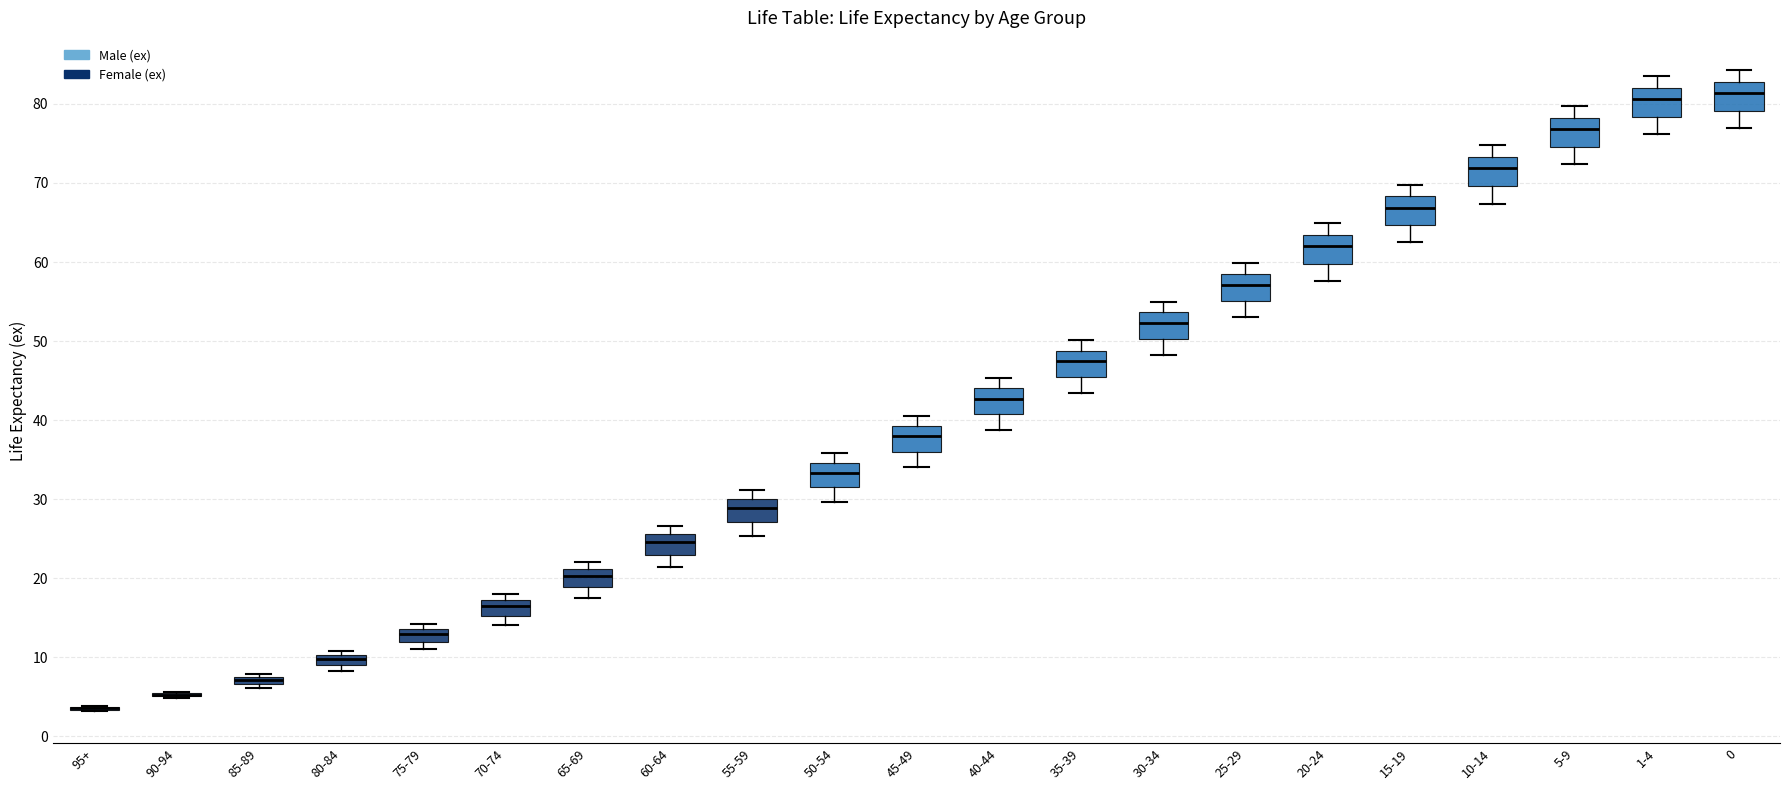

Where is the lower edge of the box for 80-84 on the y-axis? The values are not printed on the chart, so give them approximately, as read against the axis.

9